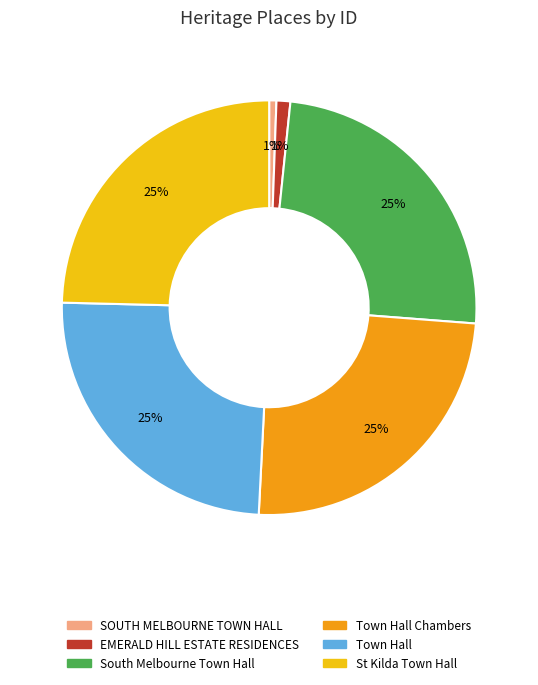

How many slices are in this pie chart?

6